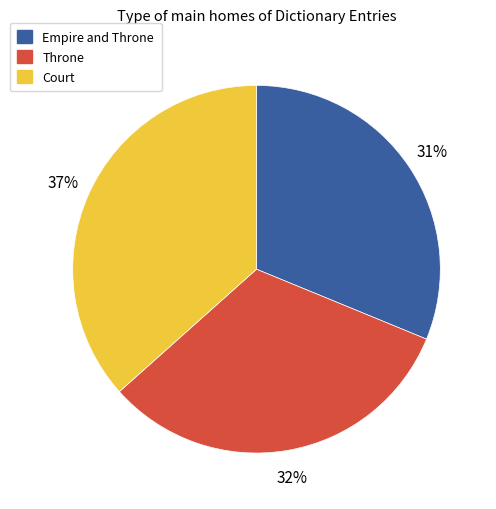

To the nearest percent, what is the average slice percentage?

33%